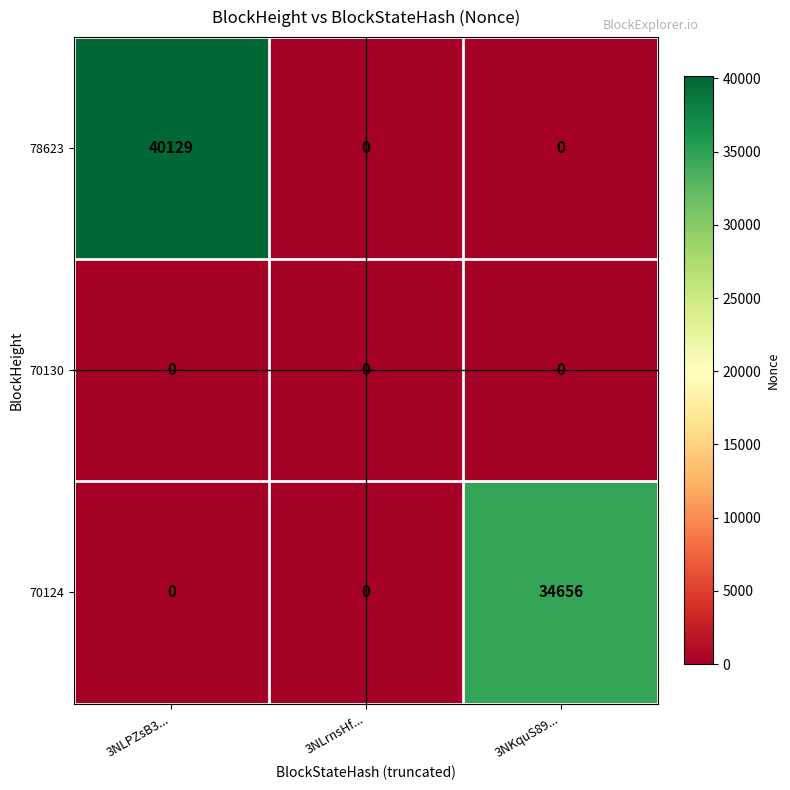

What value does the 78623 series have at 3NLPZsB3..., to the nearest 10?

40130